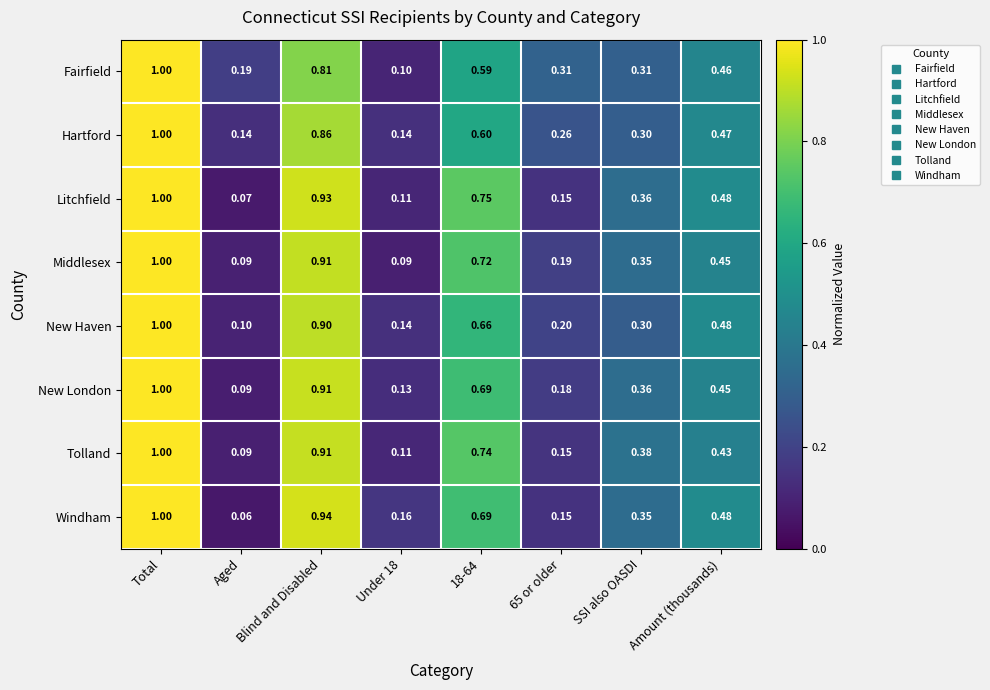

Which label corresponds to the smallest value in the chart?

Aged